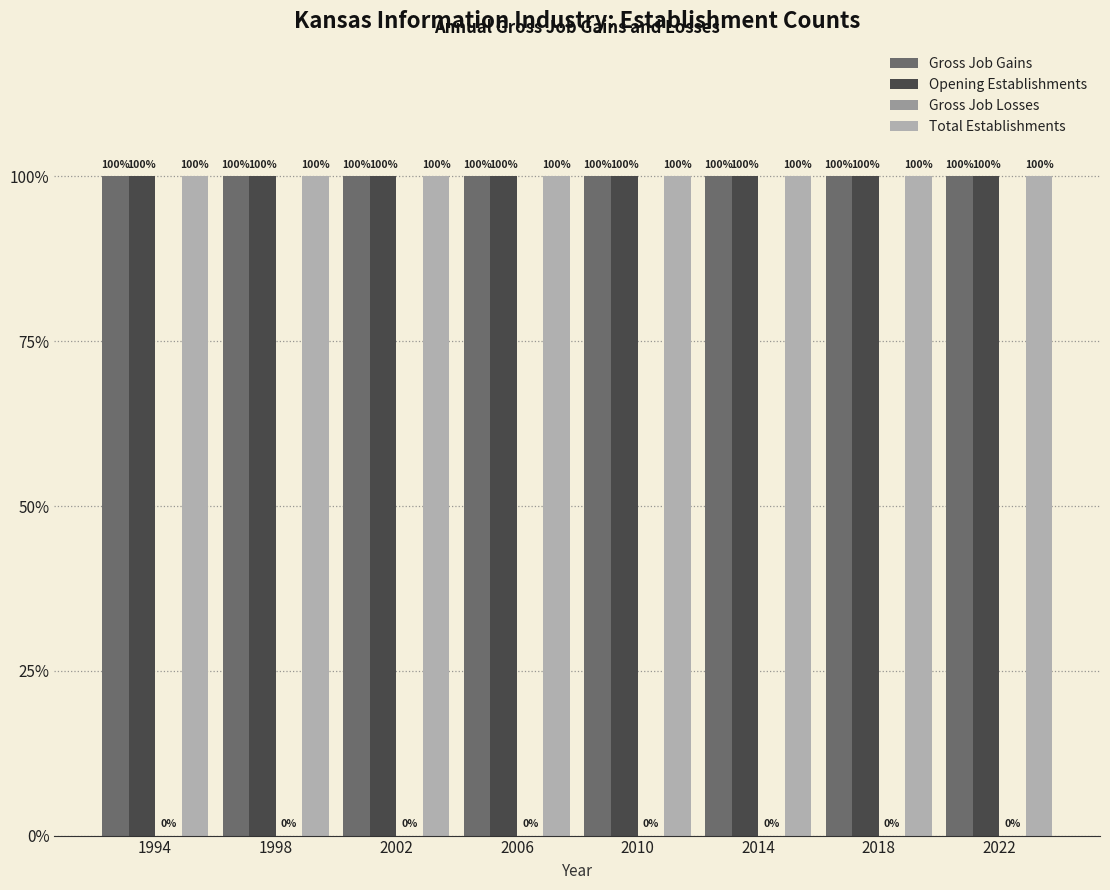

Is the value of Opening Establishments at 2006 greater than the value of Gross Job Losses at 2002?

Yes